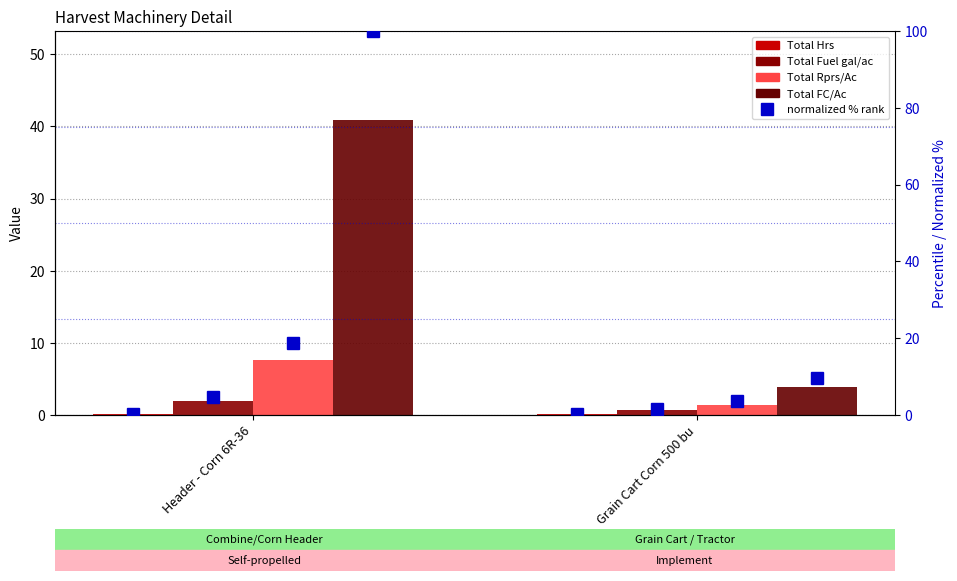

What is the label of the 1st bar from the left?

Header - Corn 6R-36